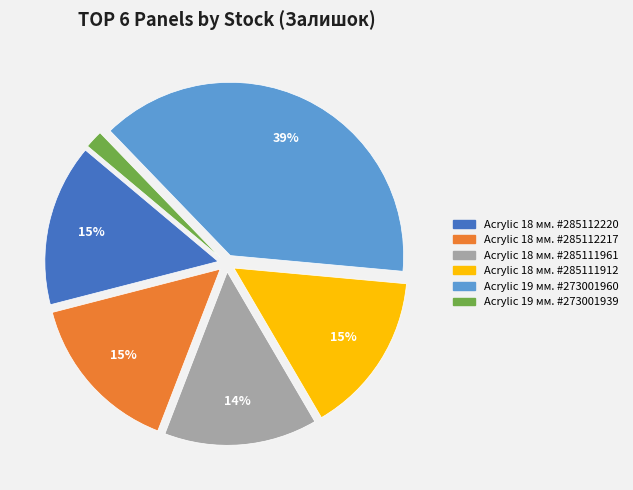

To the nearest percent, what percentage of the pie is Acrylic 19 мм. #273001960?

39%